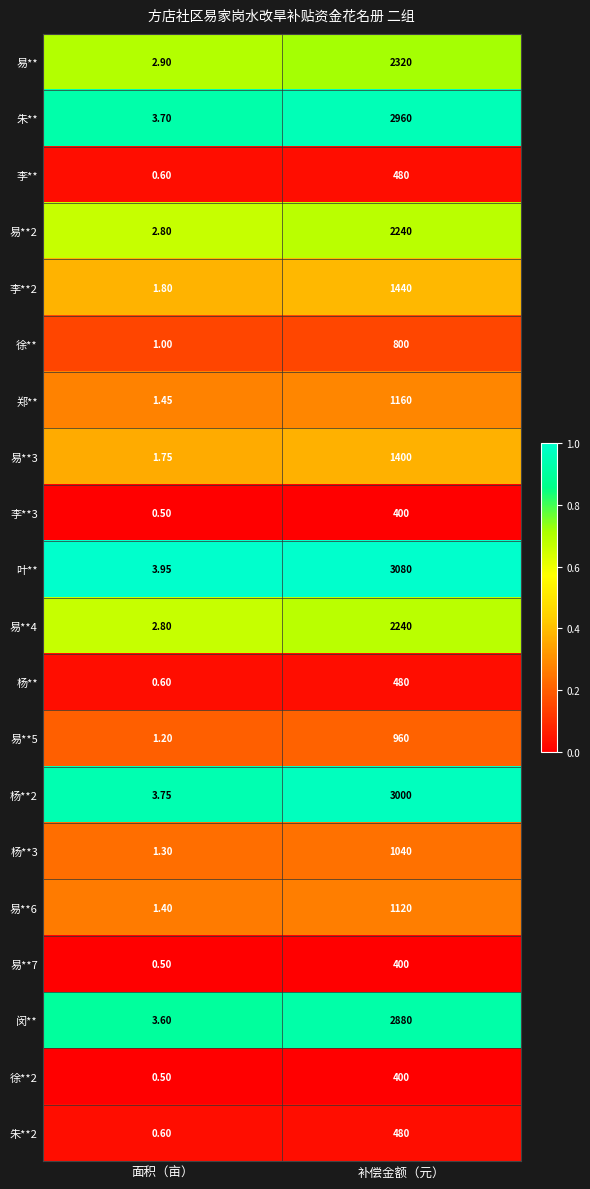

What is the total value across all series at 补偿金额（元）?

29280.0